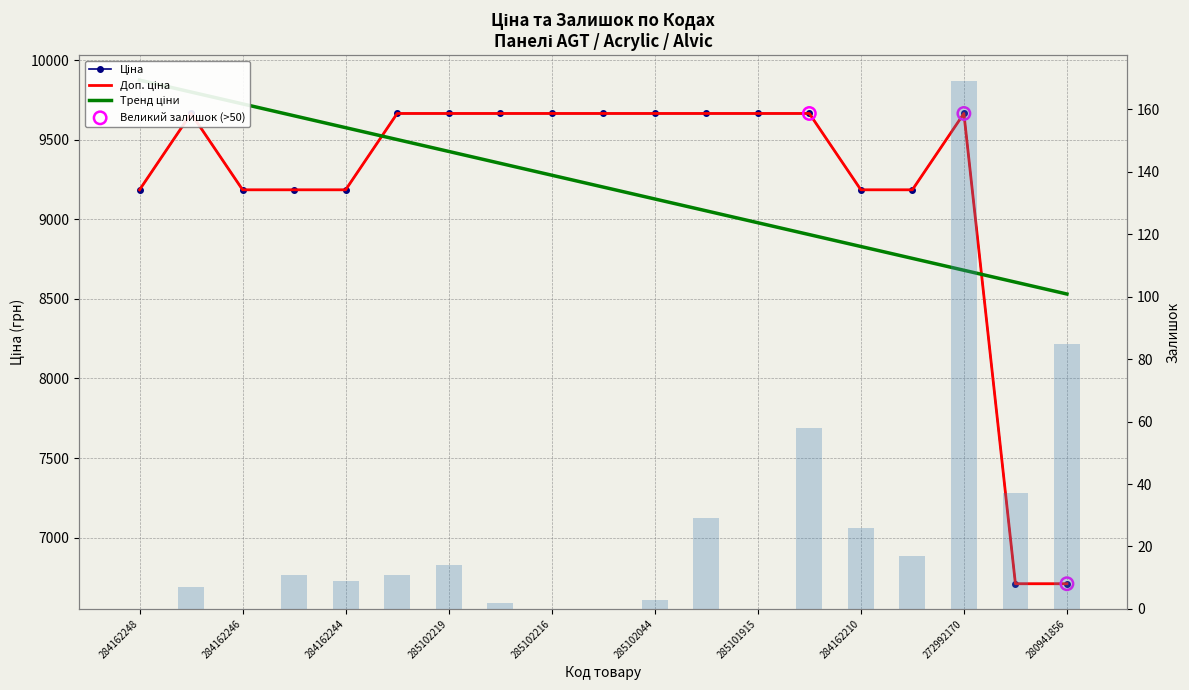

At which category is the sum across all series the highest?

272992170